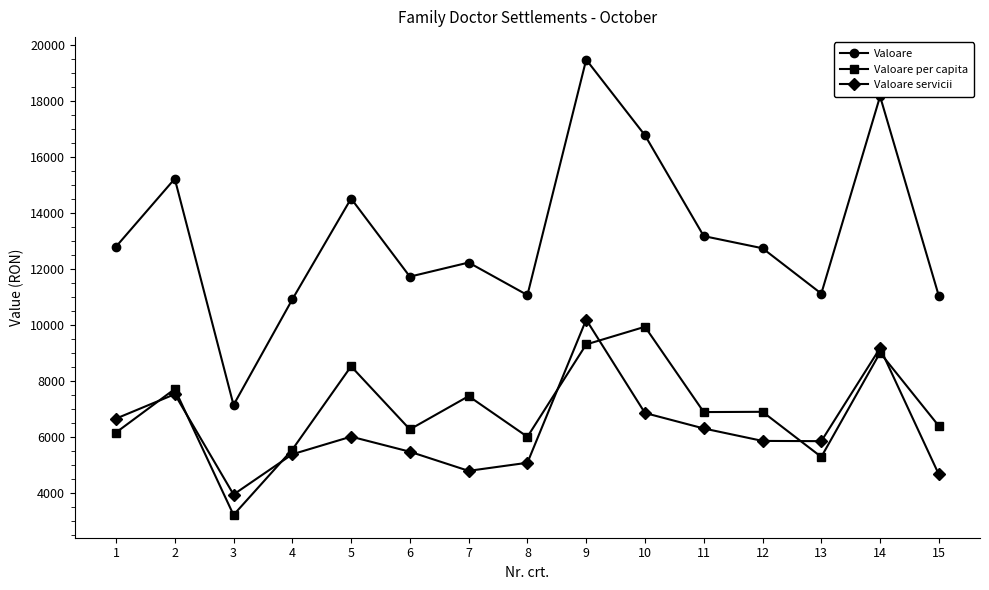

True or false: Valoare servicii and Valoare intersect in this chart.

False